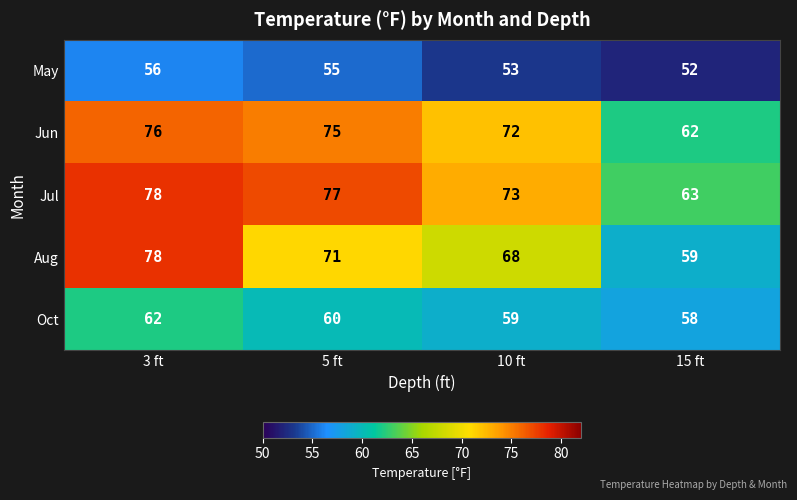

True or false: May has a value of 97 at 3 ft.

False